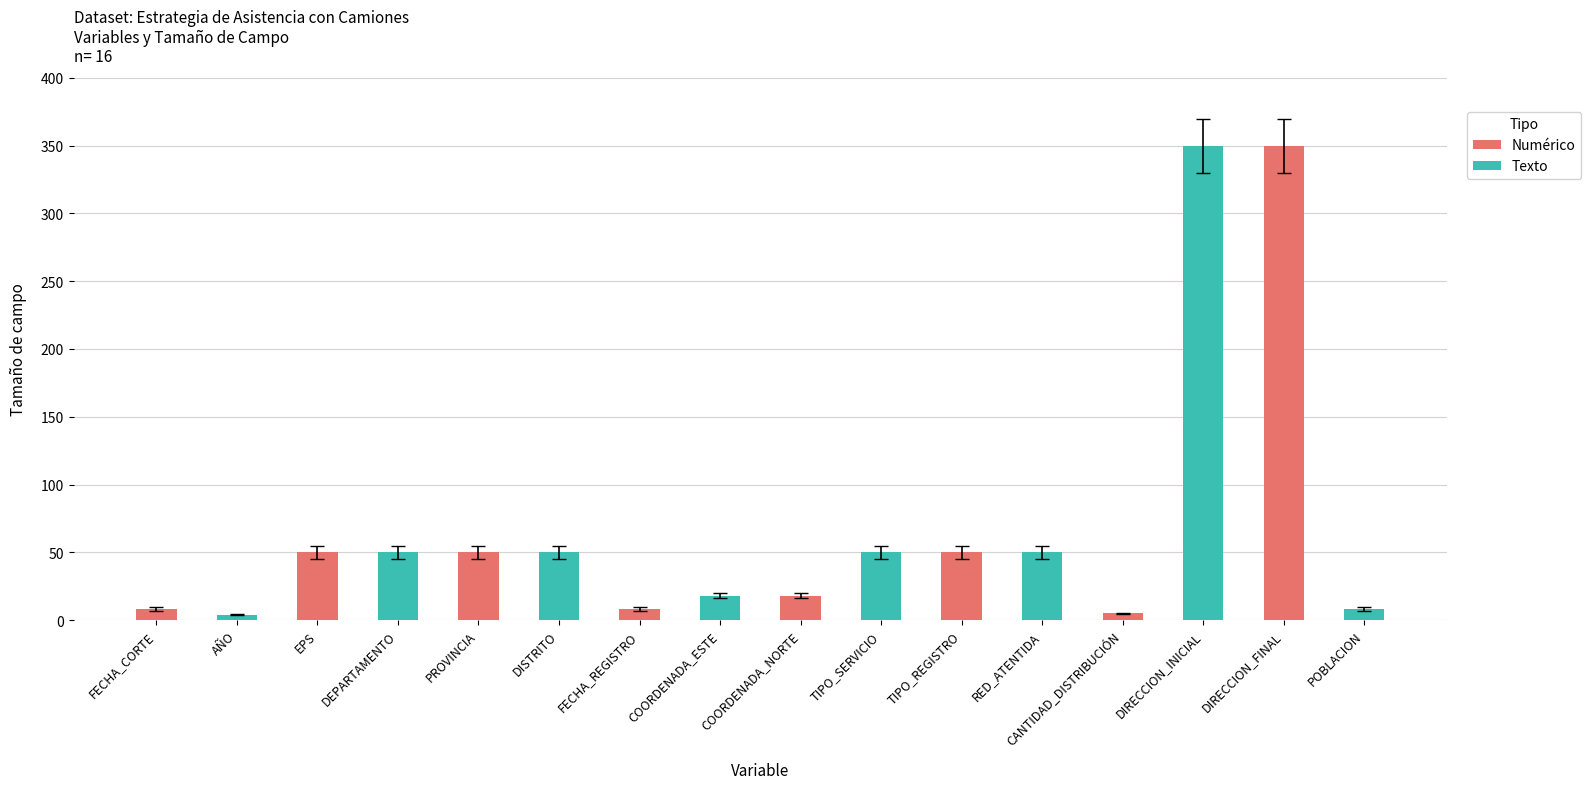

Between TIPO_REGISTRO and CANTIDAD_DISTRIBUCIÓN, which series saw the biggest shift?

Texto